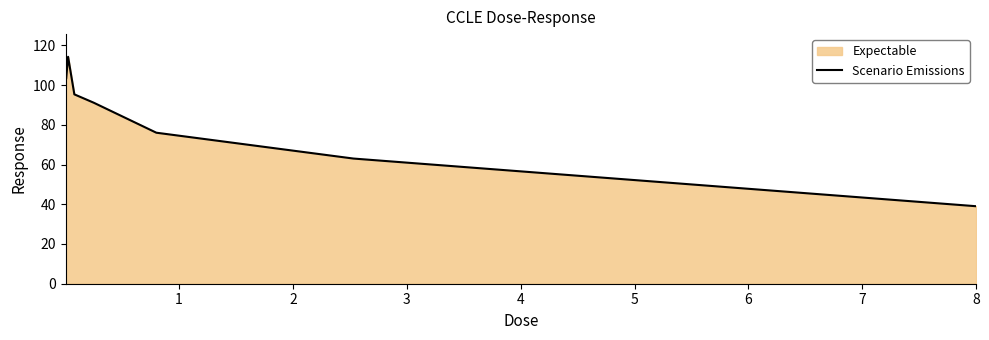

Reading left to right, list all the values displayed in this chart.

103.0	103.2	114.2	95.3	91.1	76.0	63.0	39.0